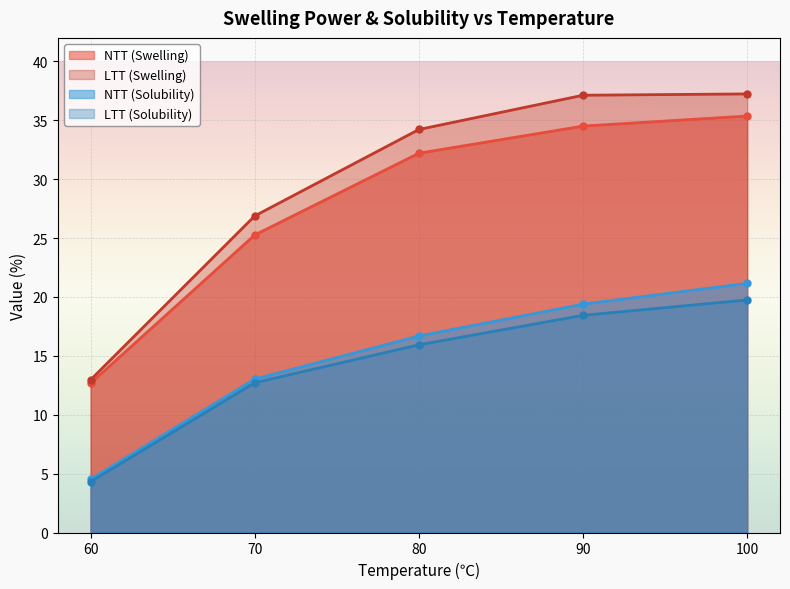

How many lines are shown in the chart?

4